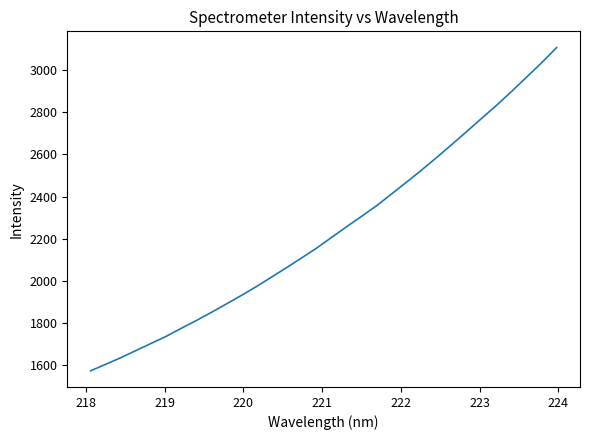

What is the minimum value shown in the chart?

1572.1